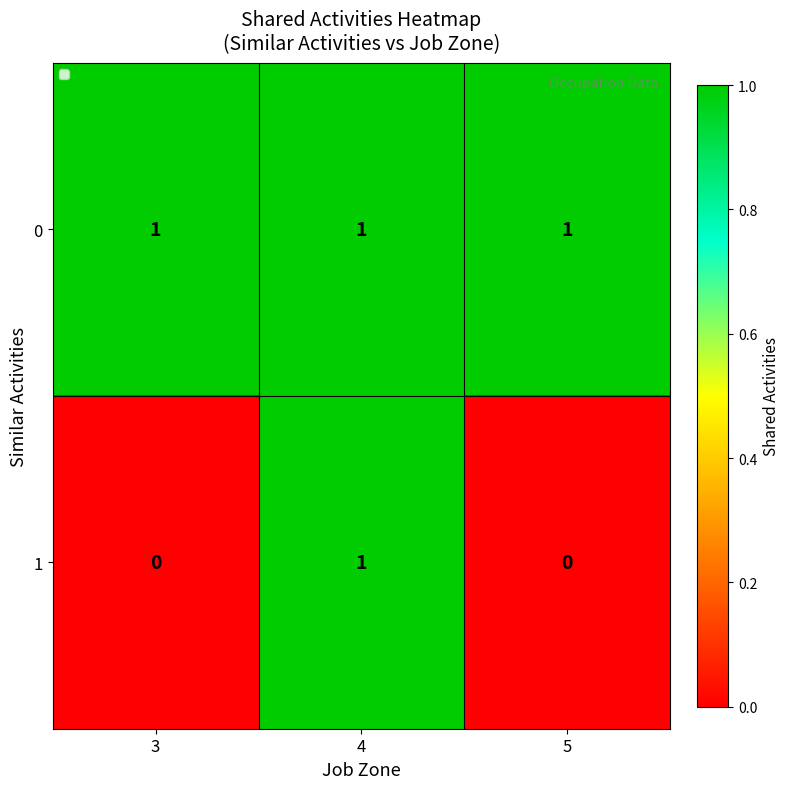

Which series has the widest spread of values?

1